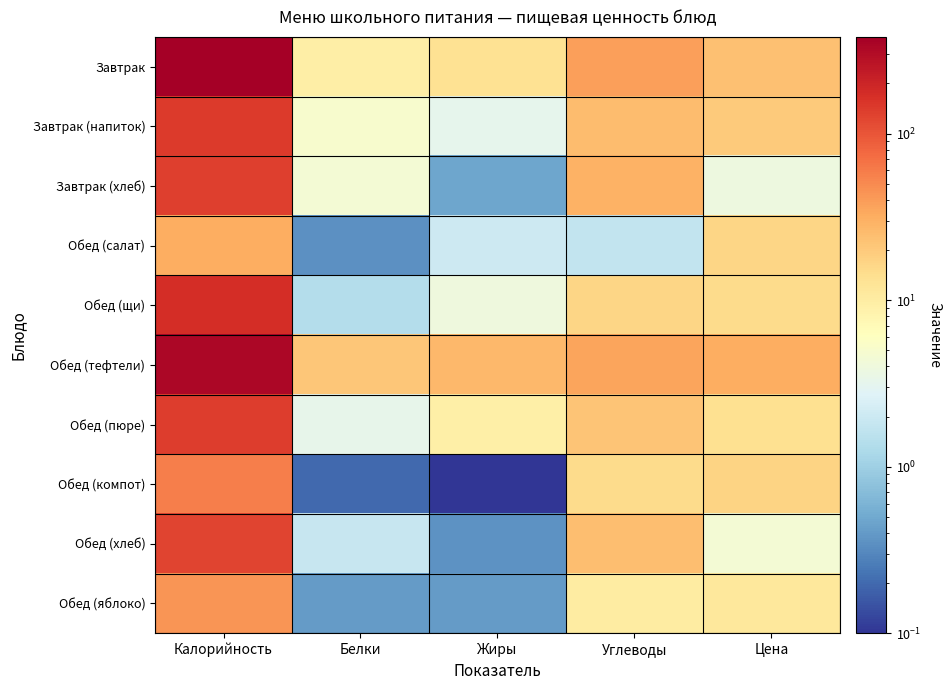

Reading left to right, extract all data points from this chart.

Завтрак: Калорийность=380.3	Белки=9.6	Жиры=13.1	Углеводы=38.4	Цена=23.5
Завтрак (напиток): Калорийность=141.3	Белки=5.0	Жиры=3.2	Углеводы=24.7	Цена=19.7
Завтрак (хлеб): Калорийность=133.2	Белки=4.6	Жиры=0.5	Углеводы=29.5	Цена=3.8
Обед (салат): Калорийность=31.0	Белки=0.3	Жиры=2.0	Углеводы=1.7	Цена=16.6
Обед (щи): Калорийность=171.8	Белки=1.4	Жиры=4.0	Углеводы=16.3	Цена=15.1
Обед (тефтели): Калорийность=329.3	Белки=21.1	Жиры=27.1	Углеводы=35.2	Цена=31.1
Обед (пюре): Калорийность=138.8	Белки=3.2	Жиры=9.2	Углеводы=22.0	Цена=13.6
Обед (компот): Калорийность=58.0	Белки=0.2	Жиры=0.1	Углеводы=15.0	Цена=16.8
Обед (хлеб): Калорийность=126.7	Белки=1.9	Жиры=0.4	Углеводы=23.9	Цена=4.5
Обед (яблоко): Калорийность=43.0	Белки=0.4	Жиры=0.4	Углеводы=10.0	Цена=11.1